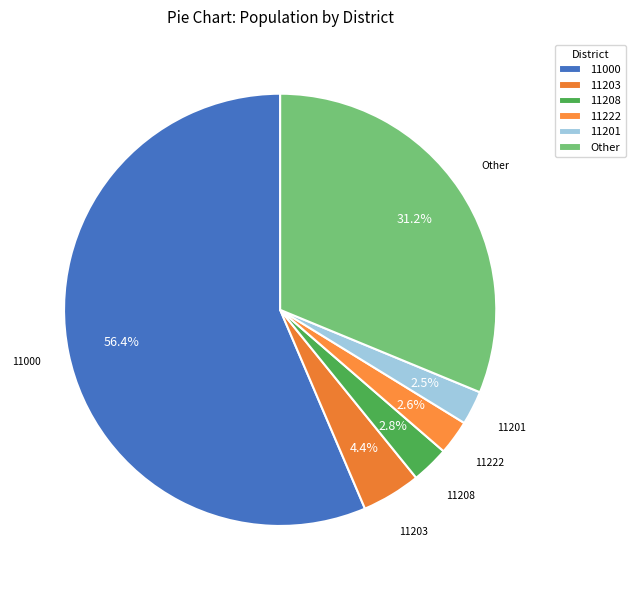

Combined, do 11222 and Other account for over 50%?

No